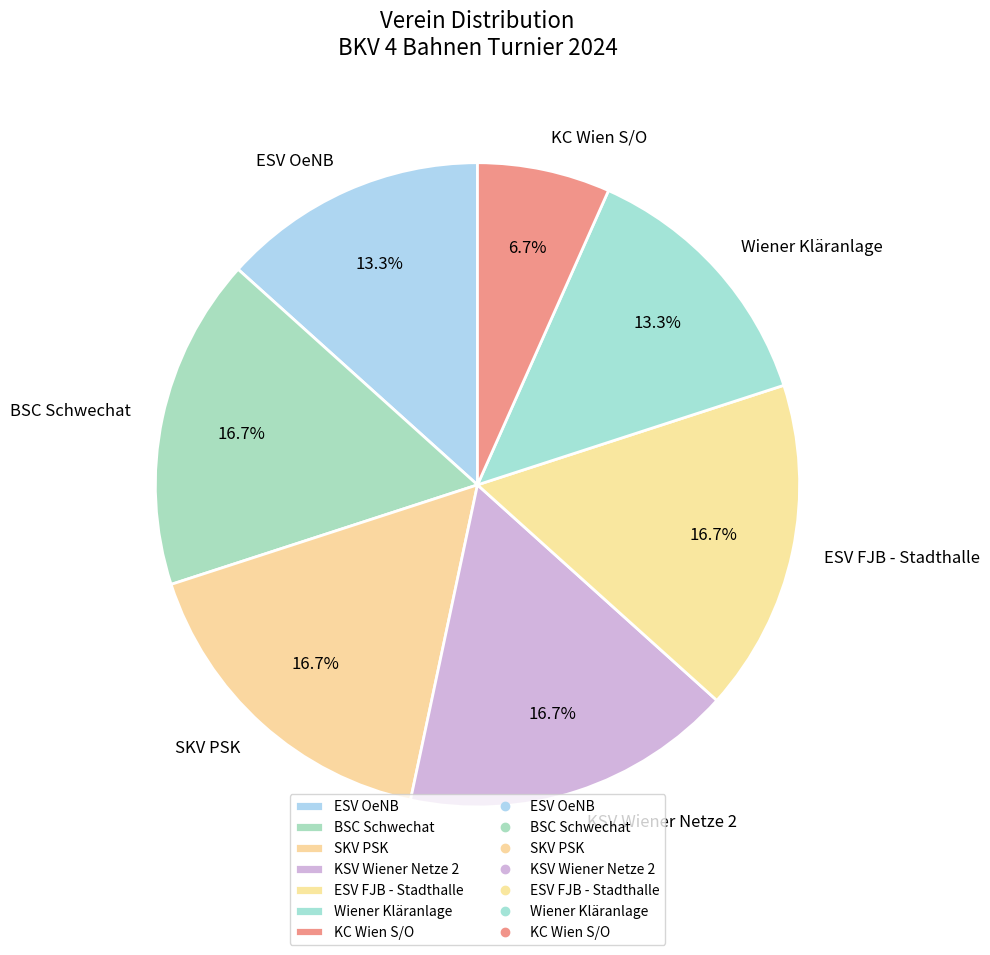

What percentage is the Wiener Kläranlage slice, to the nearest percent?

13%